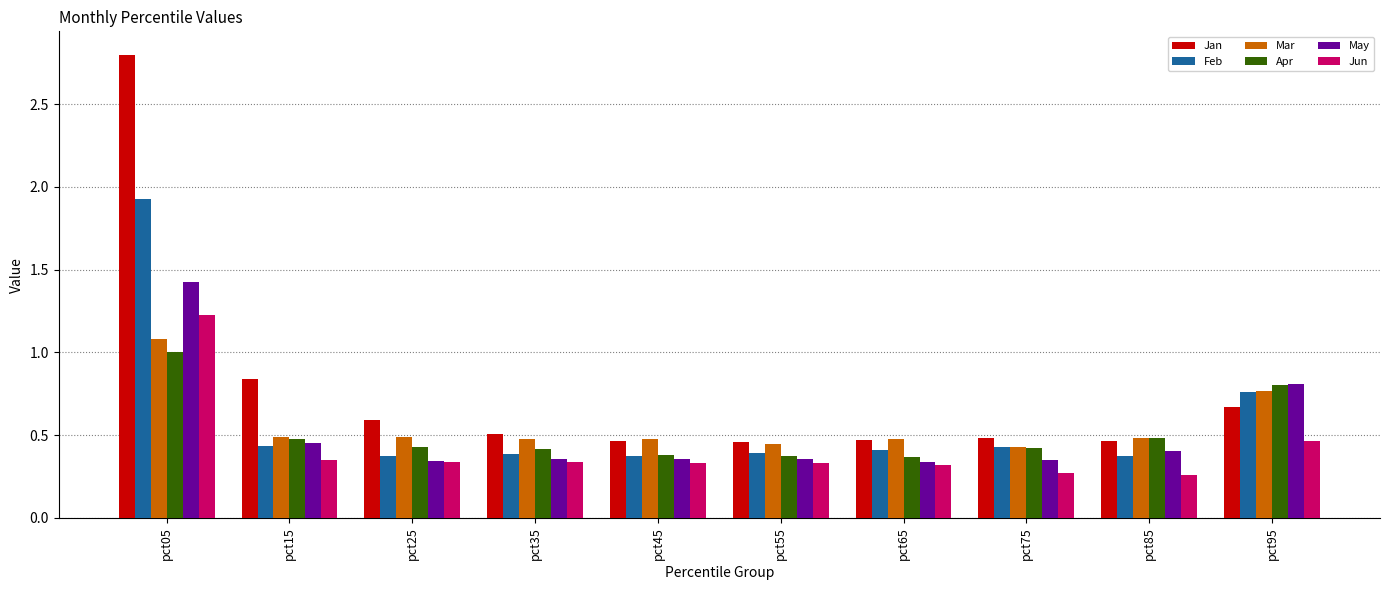

Which series has the largest total across all categories?

Jan